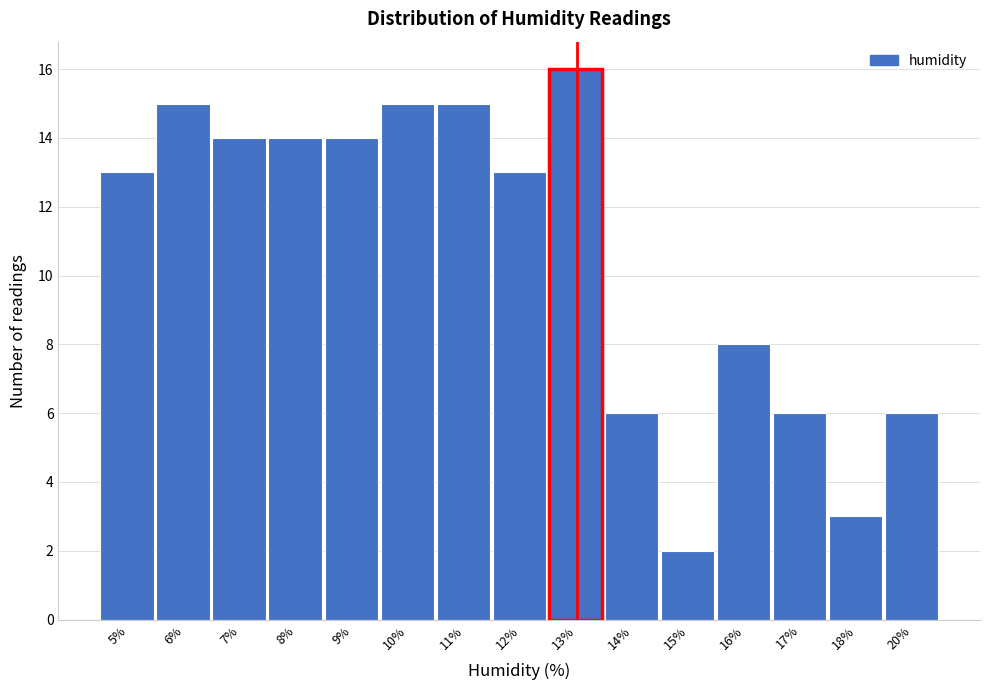

Reading right to left, list all the values displayed in this chart.

6	3	6	8	2	6	16	13	15	15	14	14	14	15	13